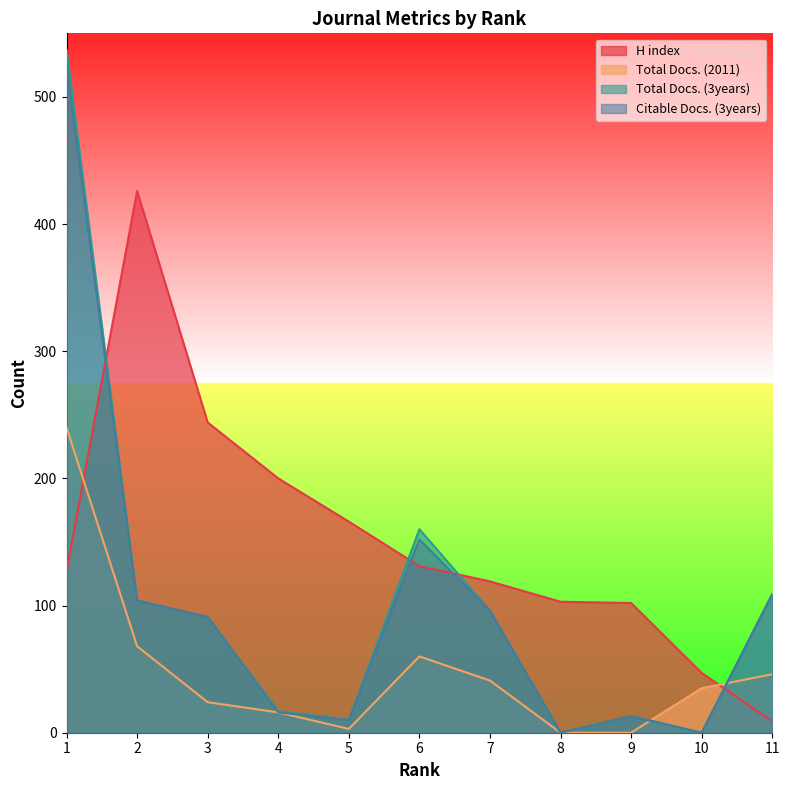

Where do Total Docs. (2011) and Citable Docs. (3years) first cross each other?

9 and 10